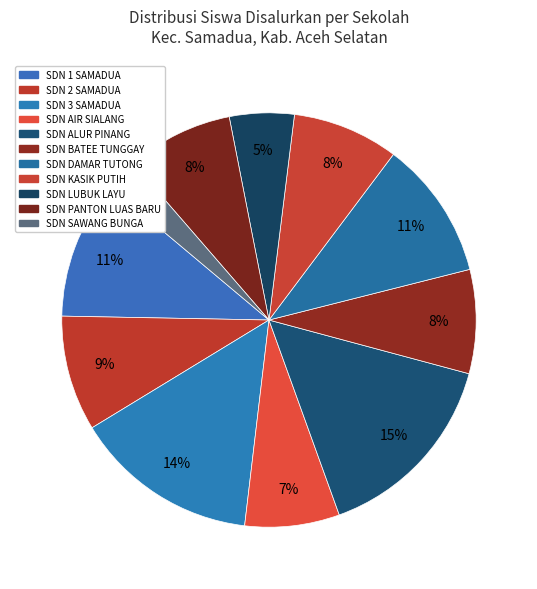

Count the number of slices in the pie.

11